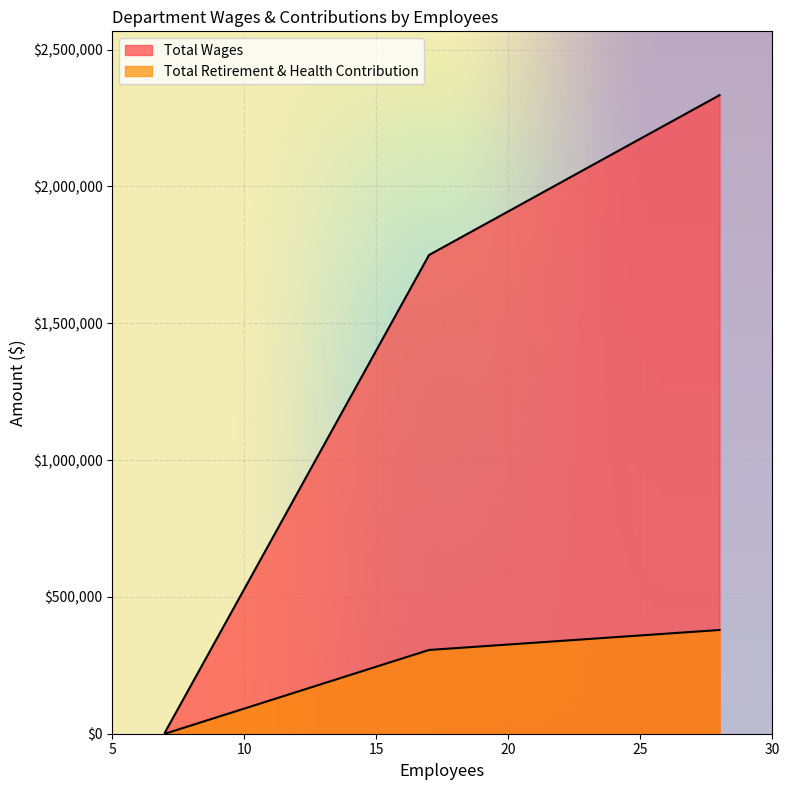

How many distinct data groups are displayed?

2